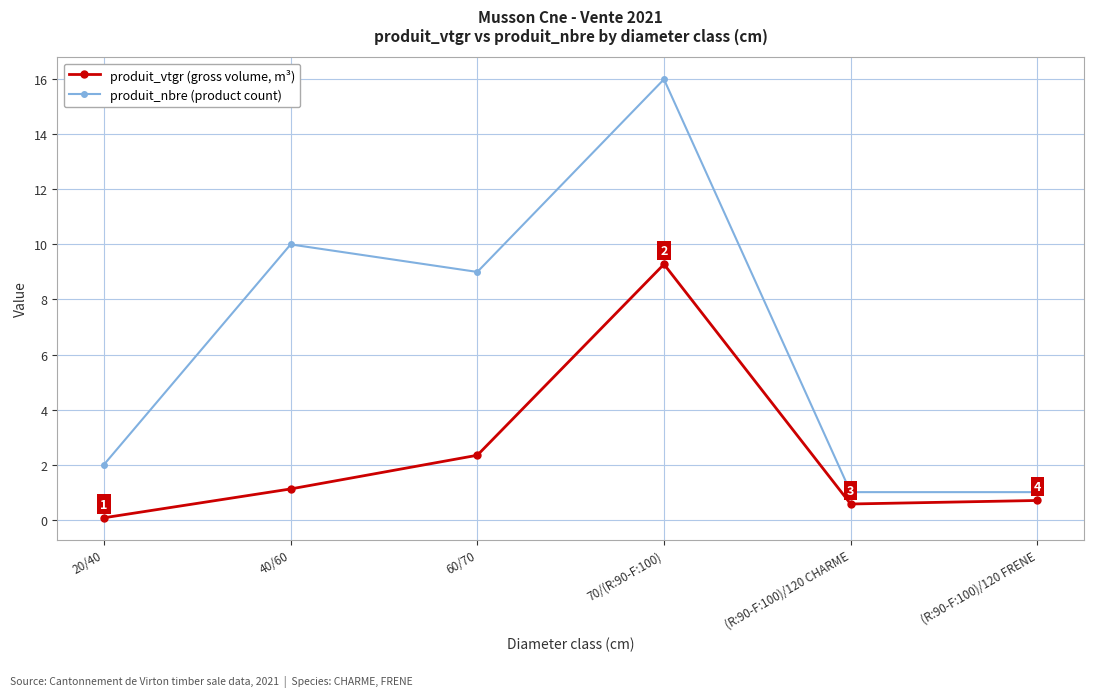

List the series in order of their peak value, highest first.

produit_nbre (product count), produit_vtgr (gross volume, m³)